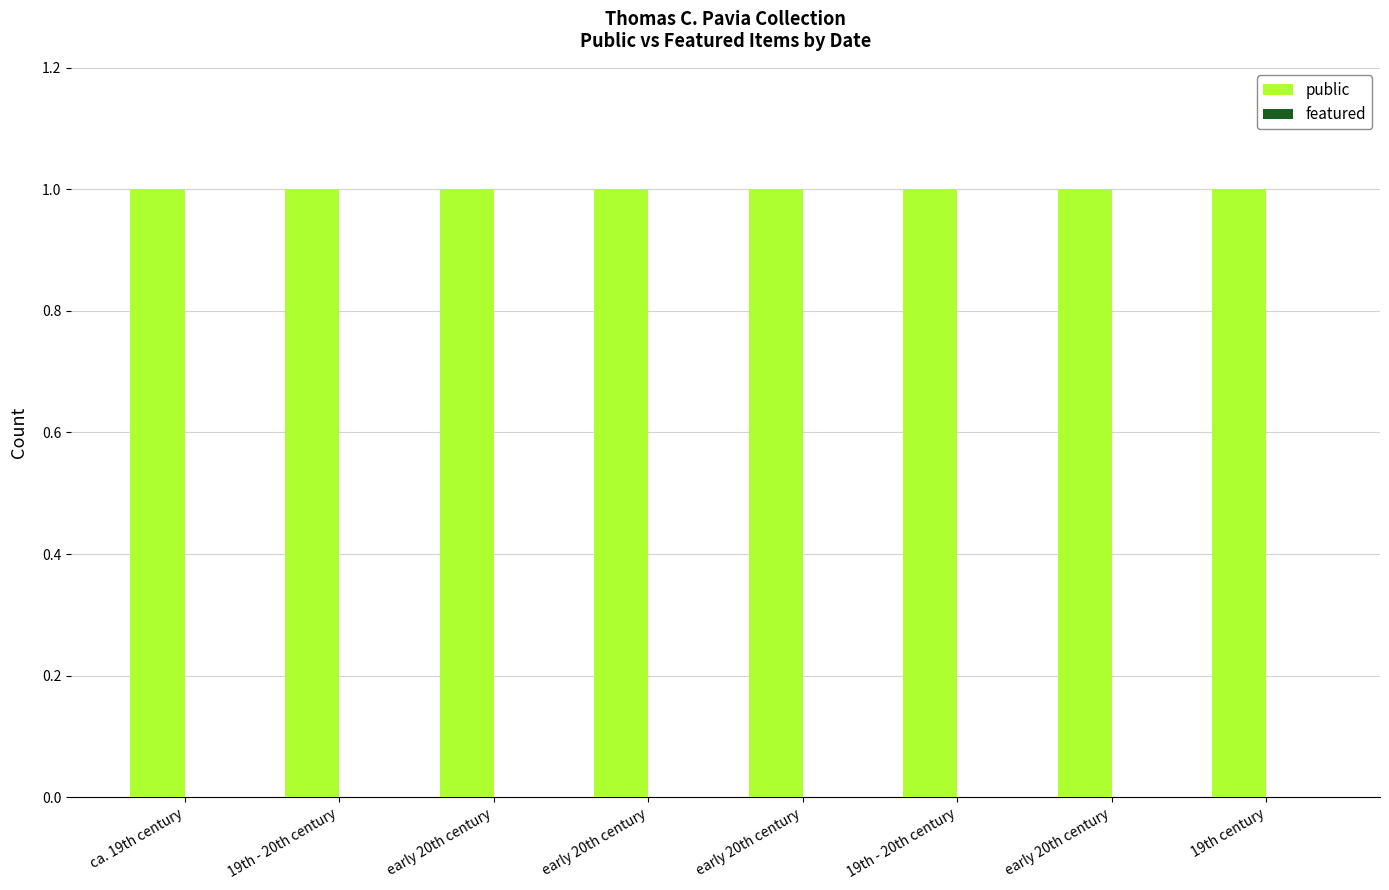

How many data points does each series have?

8